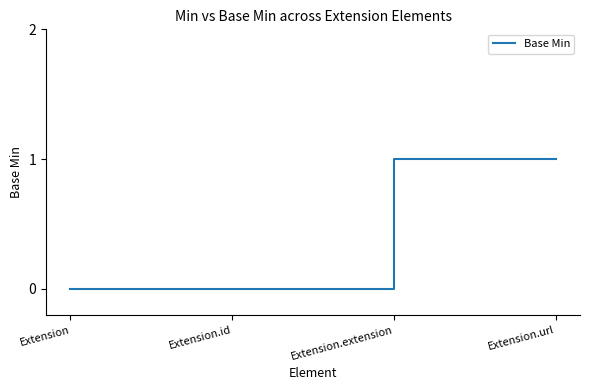

What is the ratio of the value at Extension.url to the value at Extension.extension?

1.0